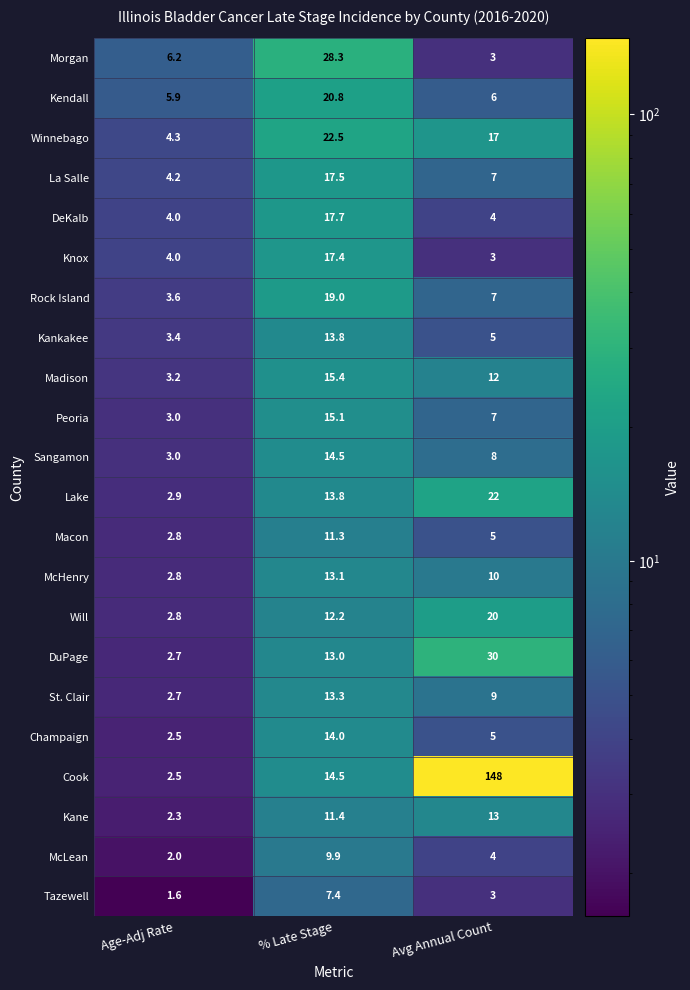

At which category is the sum across all series the highest?

Avg Annual Count